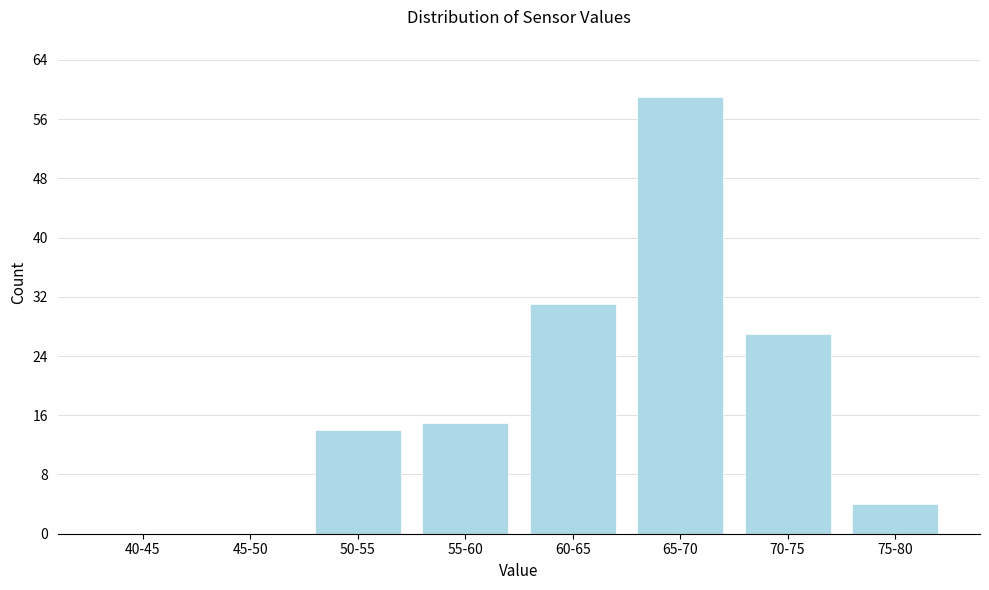

Reading left to right, list all the values displayed in this chart.

40-45=0	45-50=0	50-55=14	55-60=15	60-65=31	65-70=59	70-75=27	75-80=4